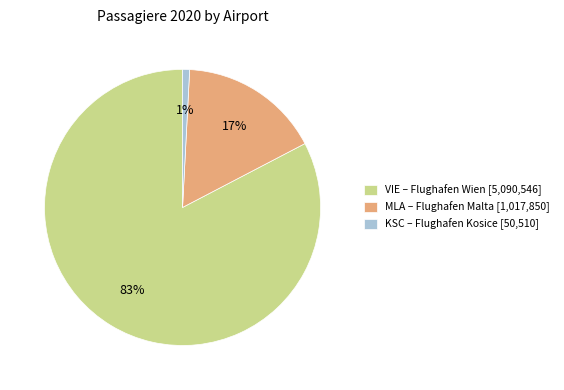

Count the number of slices in the pie.

3